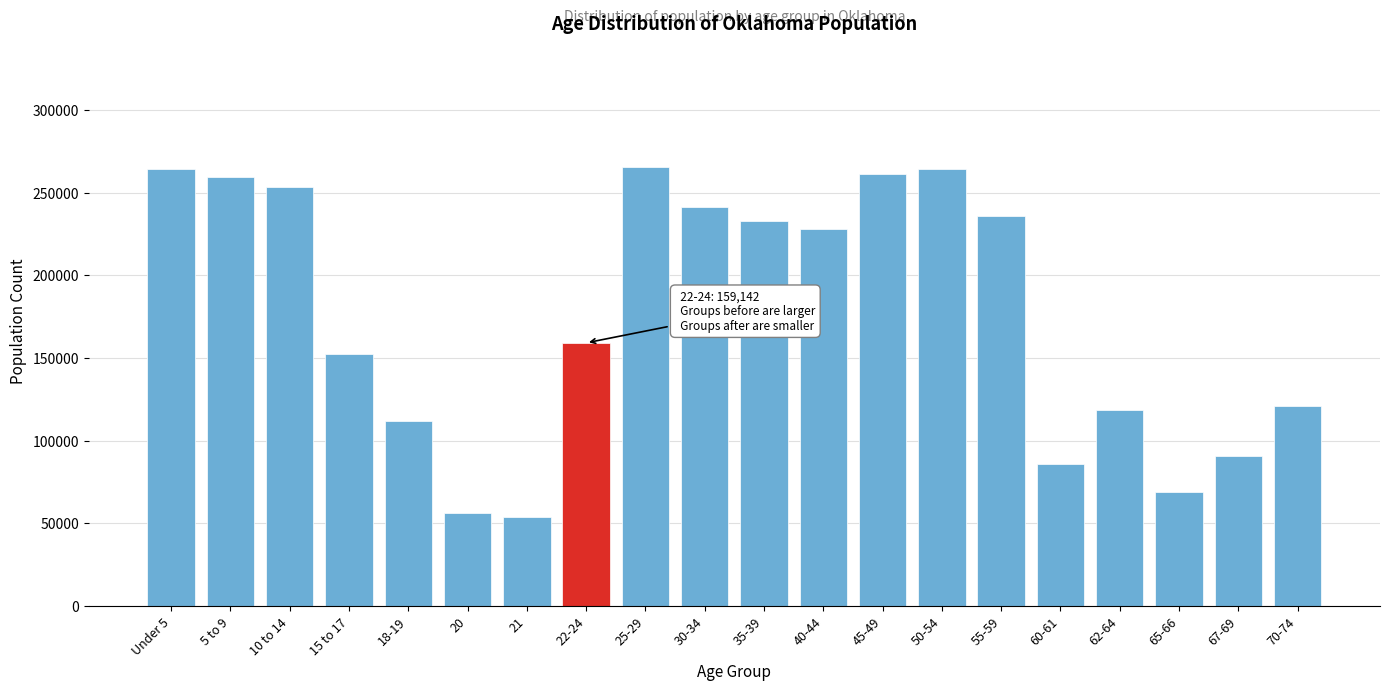

What is the change in value from 15 to 17 to 70-74?

-31465